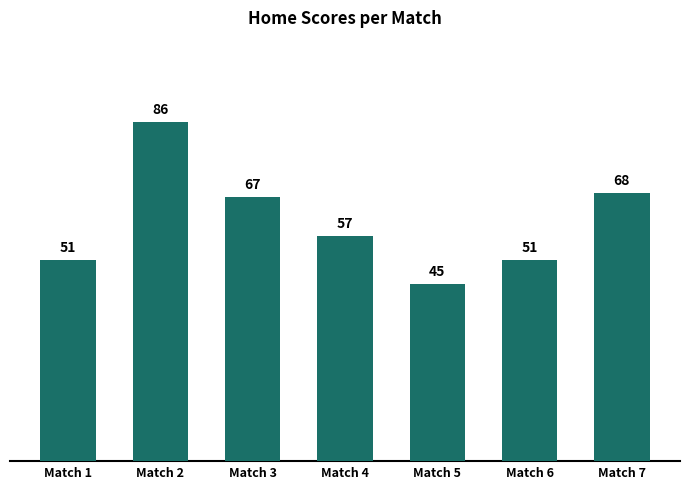

Is it true that the value at Match 6 is 51?

True